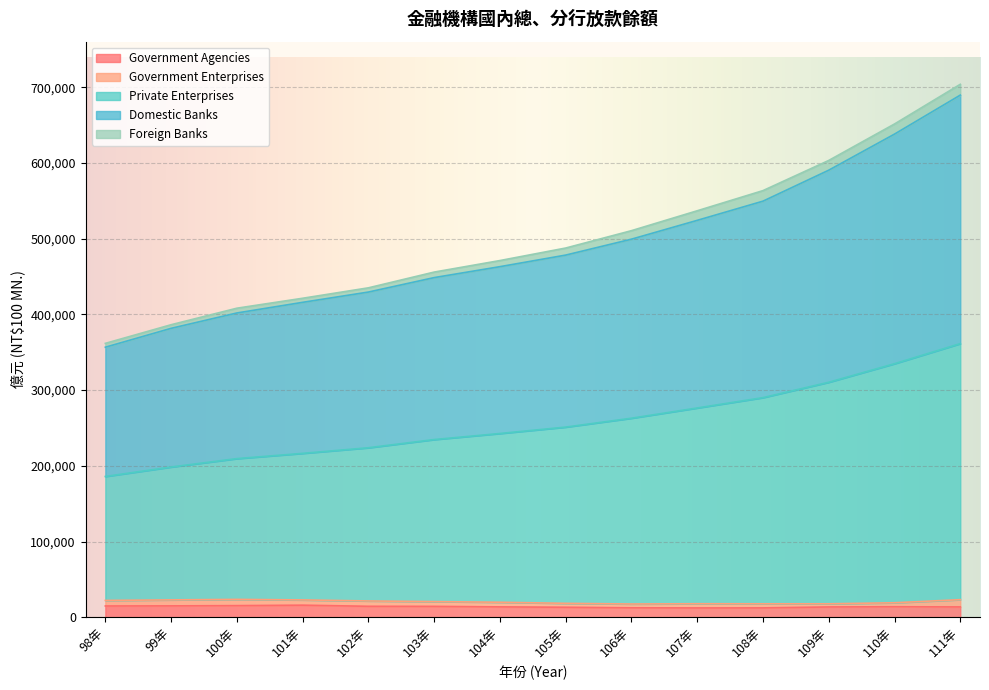

At which label is Private Enterprises closest to 273682?

107年